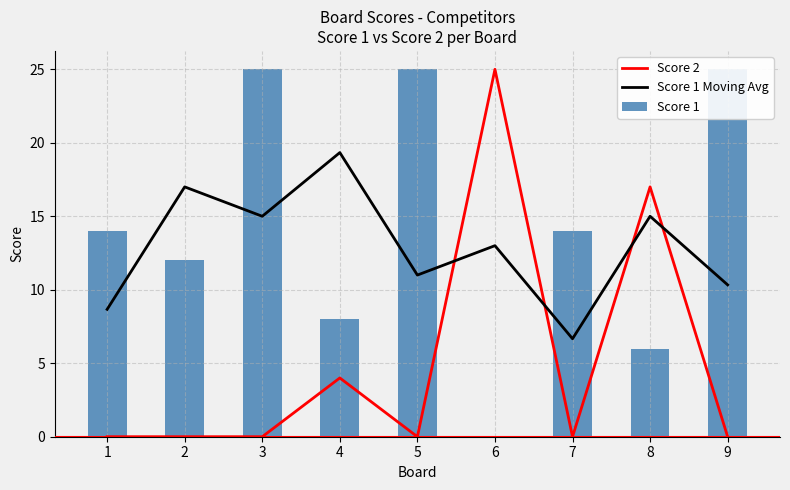

List the series in order of their overall mean, lowest first.

Score 2, Score 1 Moving Avg, Score 1